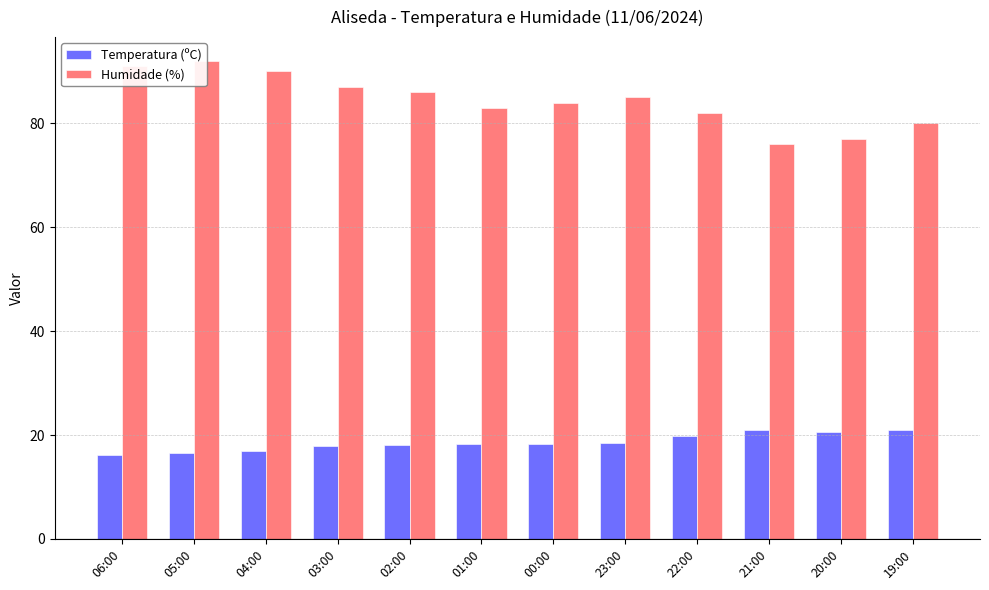

What is the spread (max minus min) of values at 01:00?

64.7